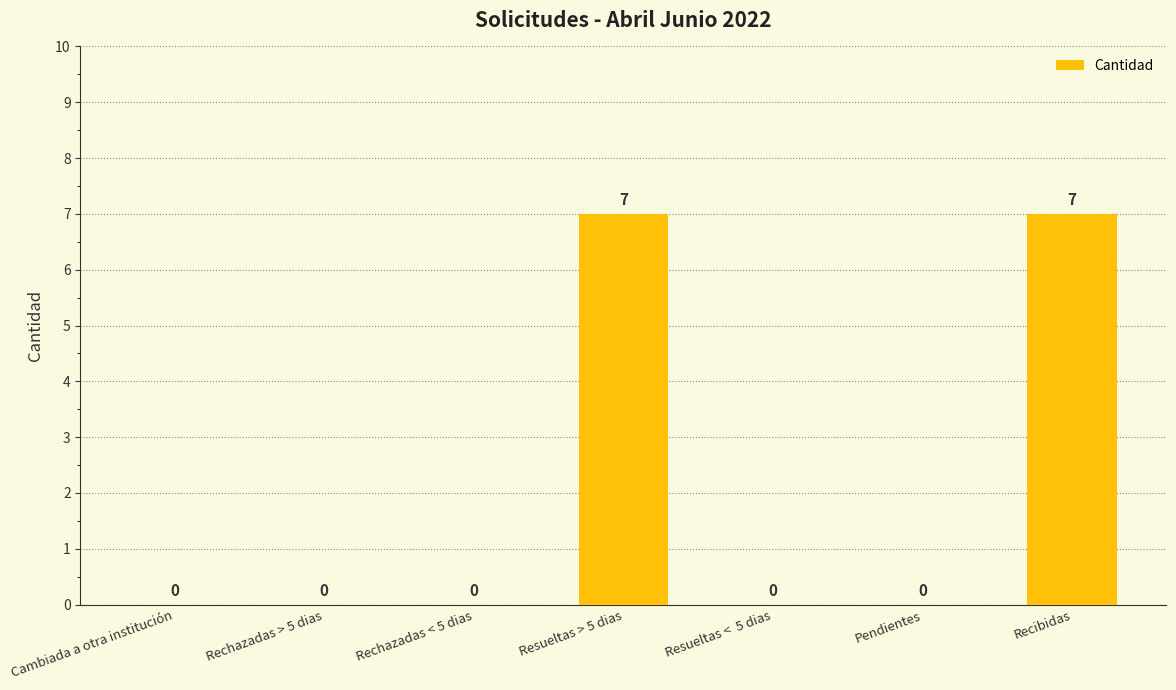

Reading right to left, transcribe all the data shown in this chart.

7	0	0	7	0	0	0